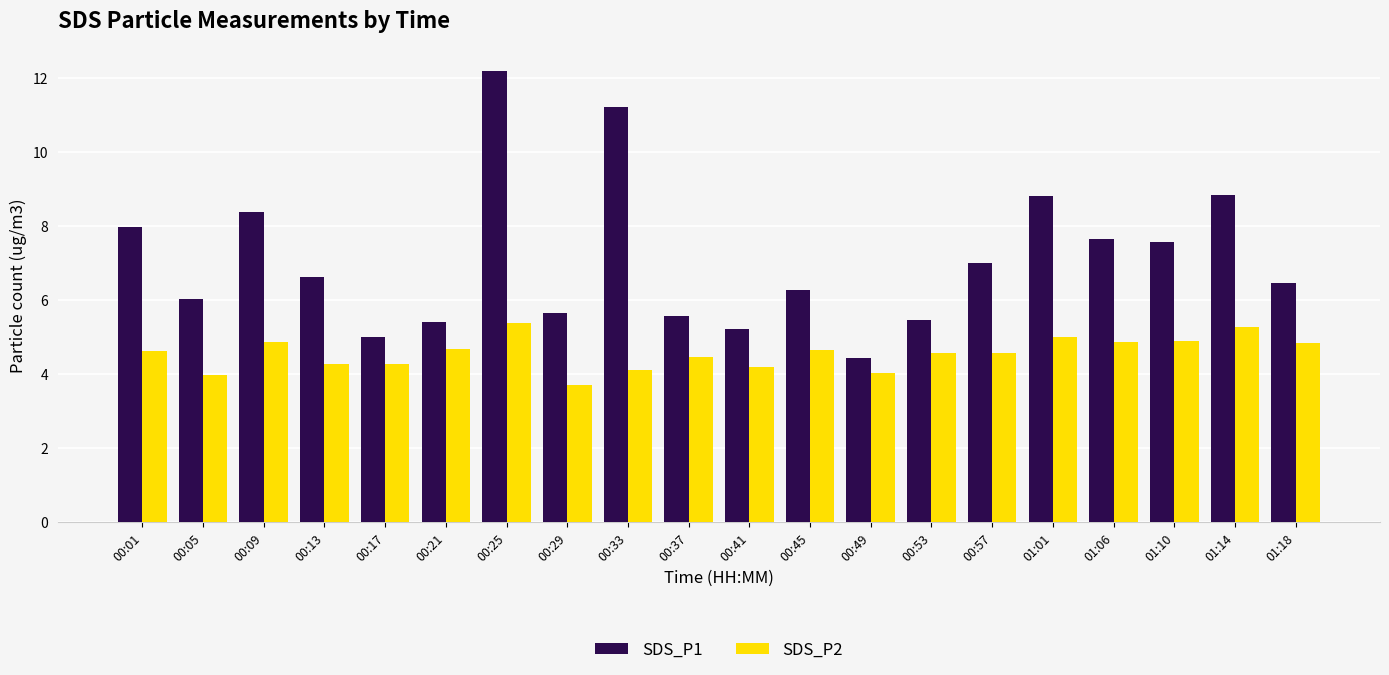

How many bars are there in total?

40